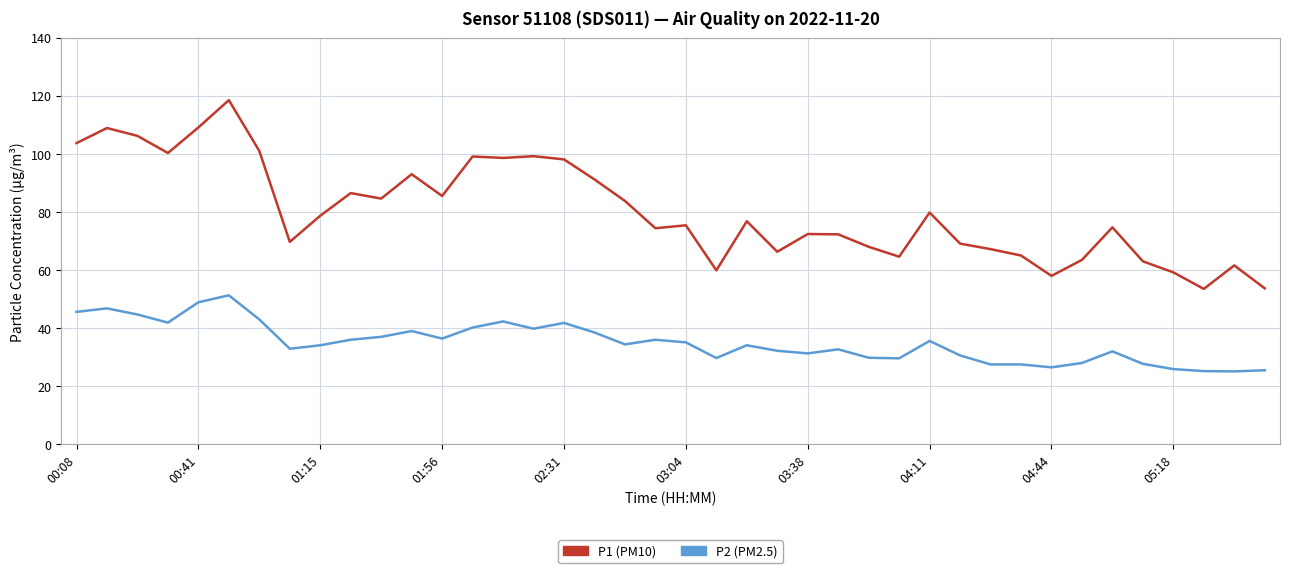

Which series has the widest spread of values?

P1 (PM10)